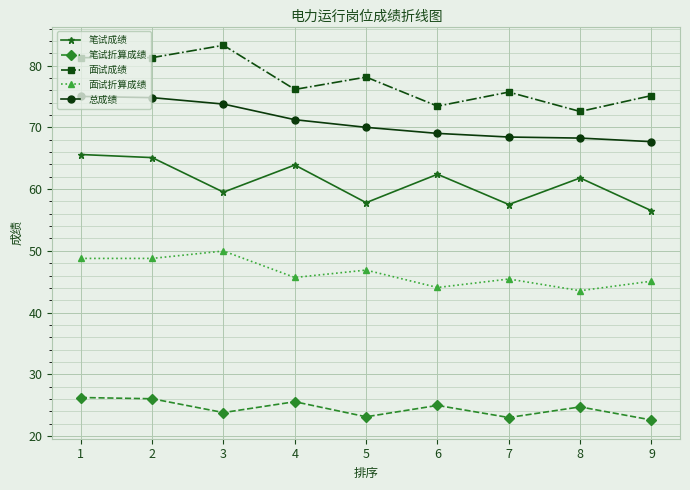

What is the sum of the 笔试折算成绩 values at 9 and 1?

48.8